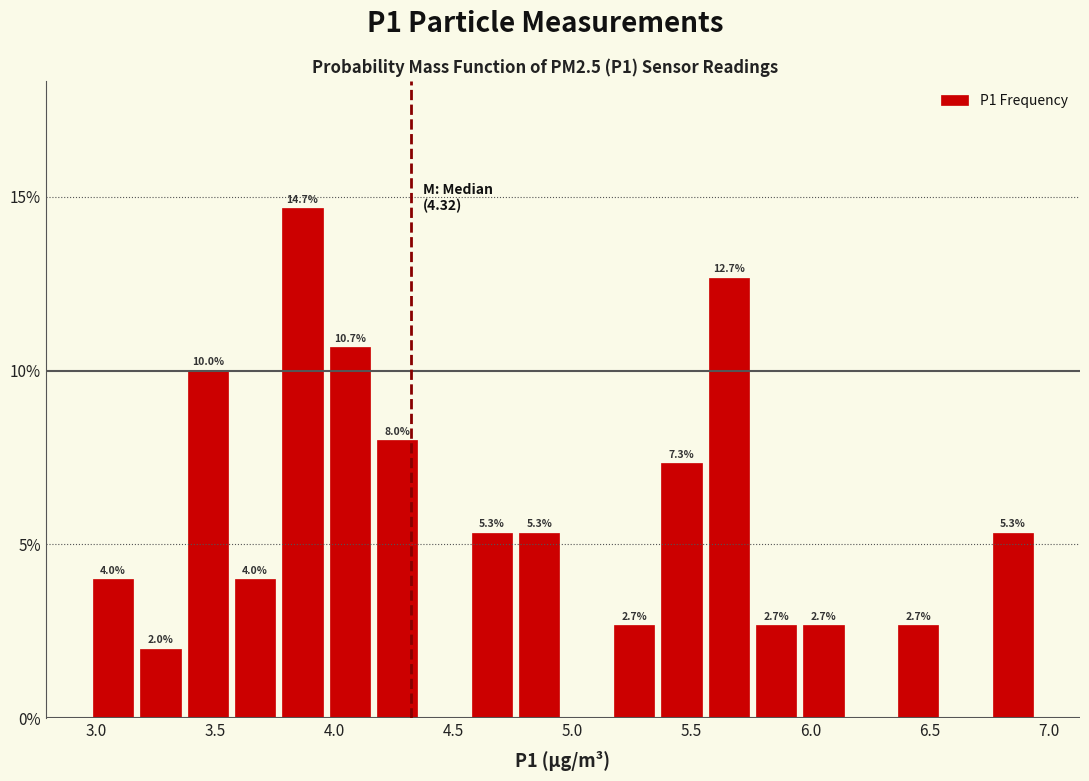

Around what value on the x-axis is the tallest bar? Give the approximate position of its centre, as read against the axis.

3.85